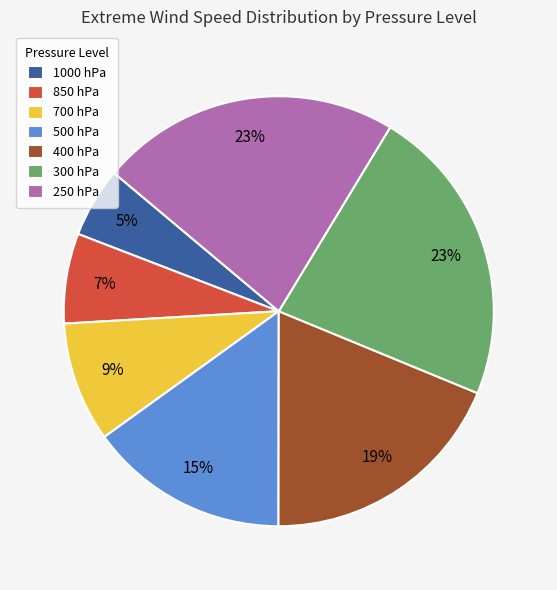

To the nearest percent, what percentage of the pie is 500 hPa?

15%